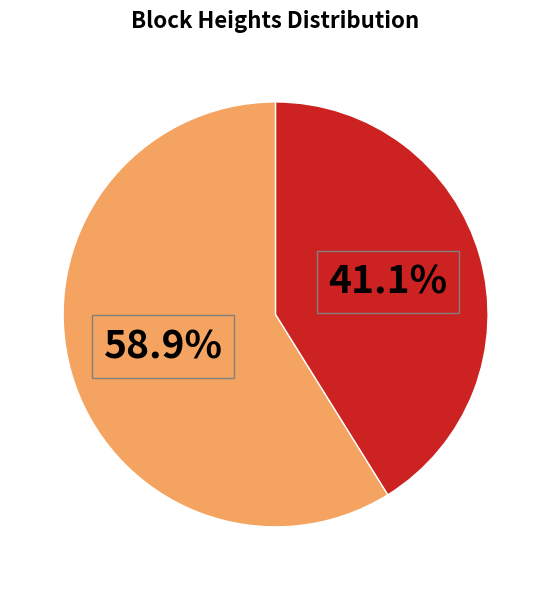

Does any single category account for the majority?

Yes